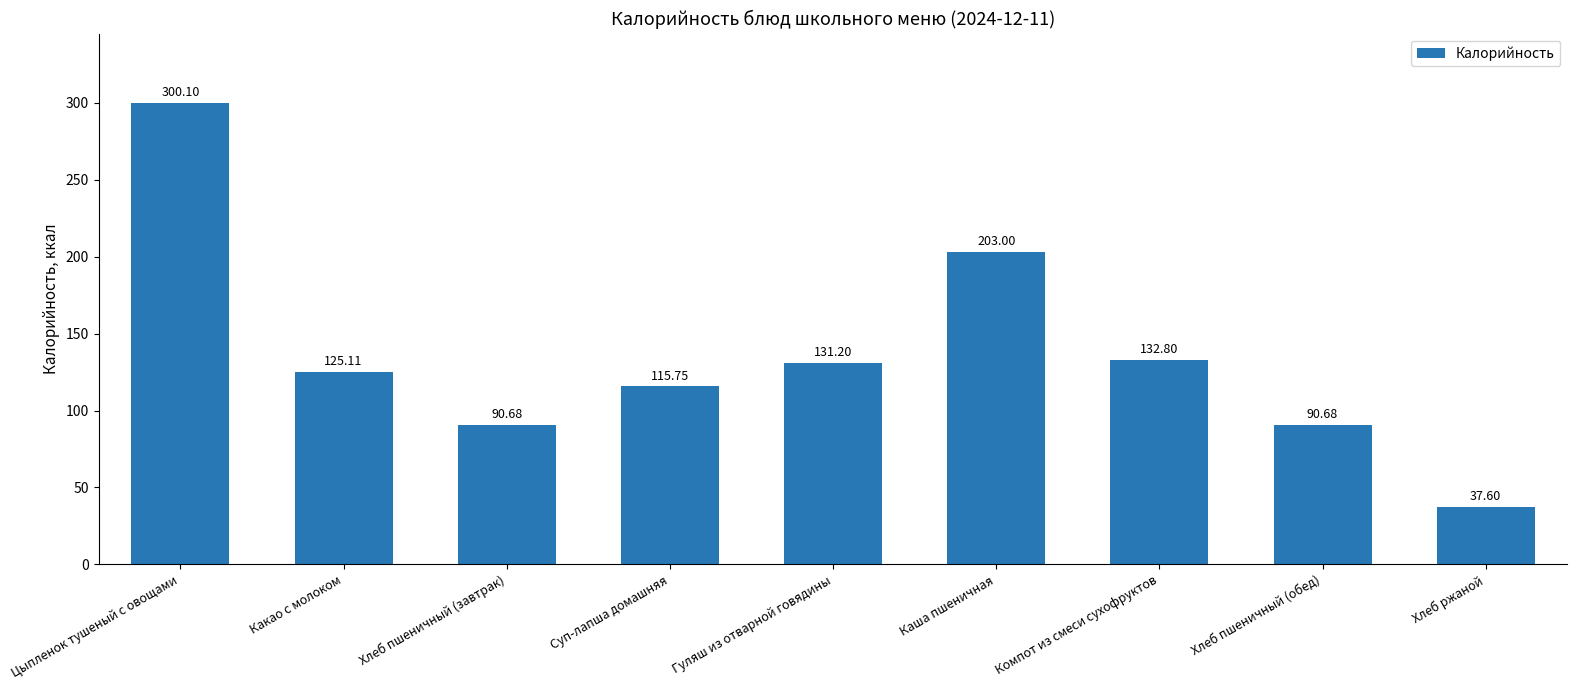

Between Гуляш из отварной говядины and Хлеб пшеничный (завтрак), which is larger?

Гуляш из отварной говядины